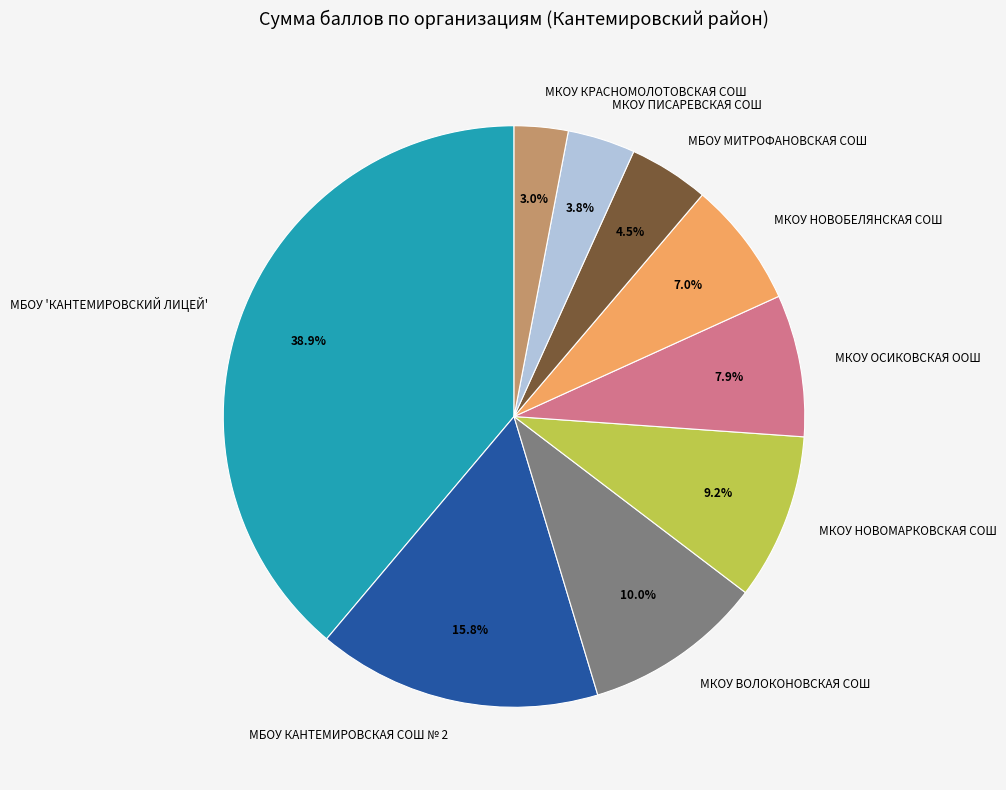

Is the sum of МКОУ НОВОМАРКОВСКАЯ СОШ and МКОУ ОСИКОВСКАЯ ООШ greater than half?

No